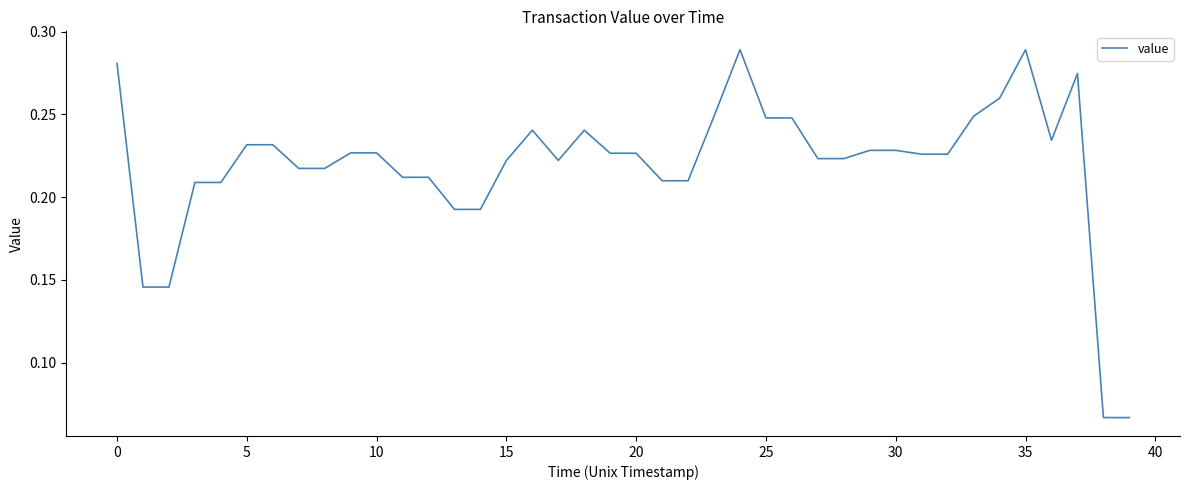

What is the sum of all values?

8.8